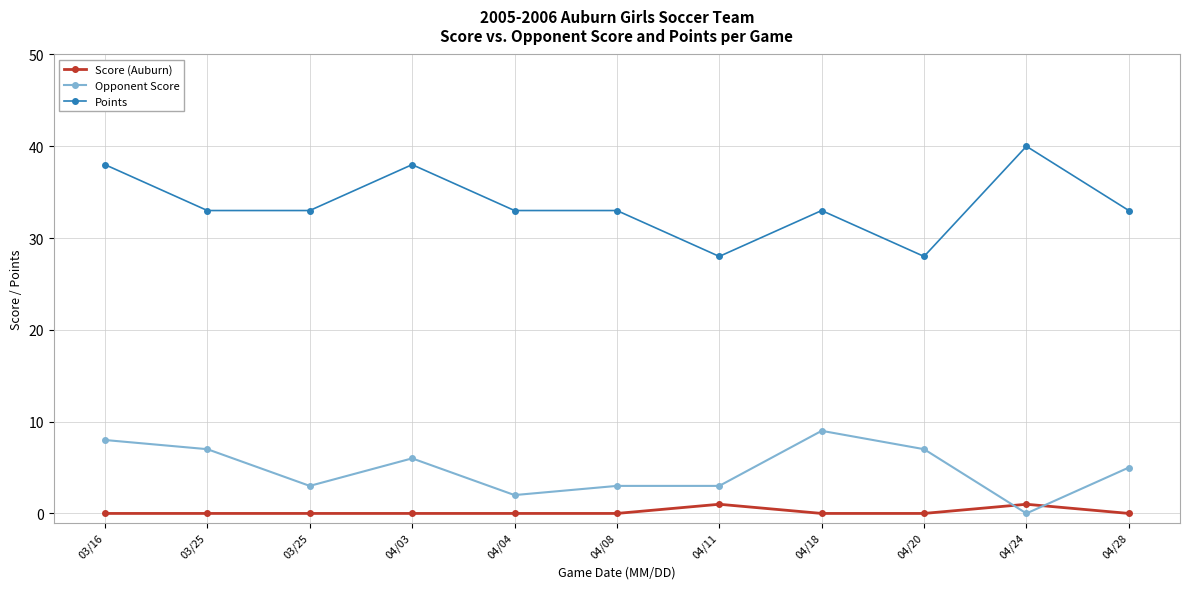

How many interior local peaks does the Score (Auburn) series have?

2